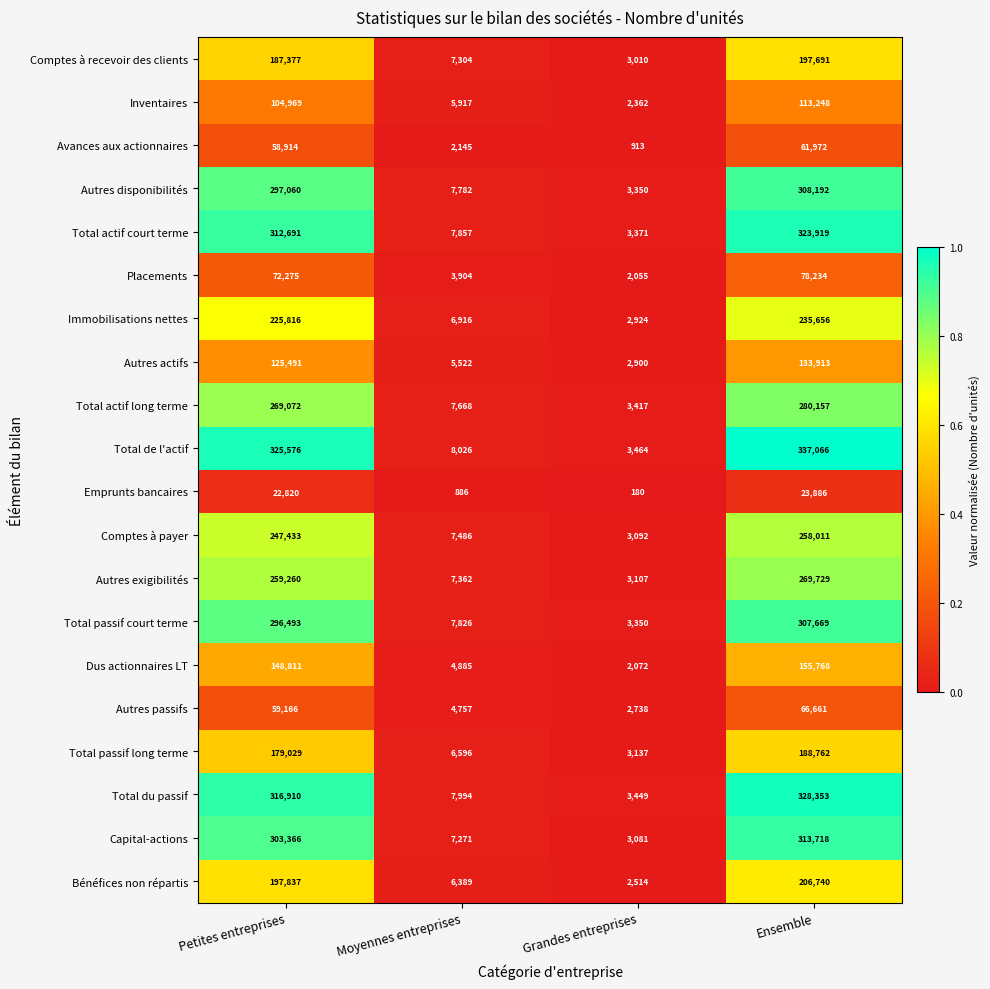

What is the difference between the maximum and minimum values in the Autres passifs series?

63923